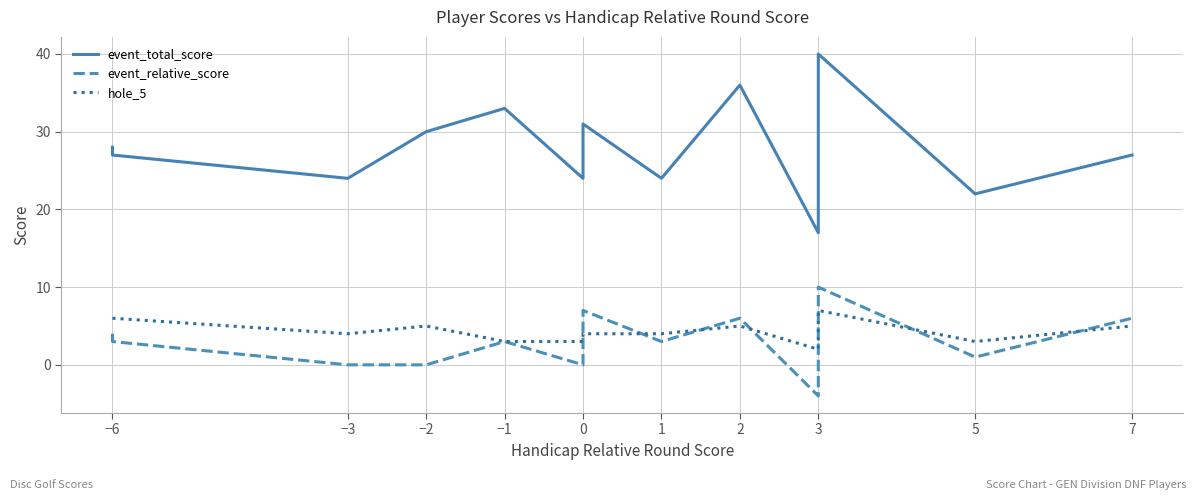

In event_total_score, how many points are higher than both neighbors (excluding endpoints)?

4